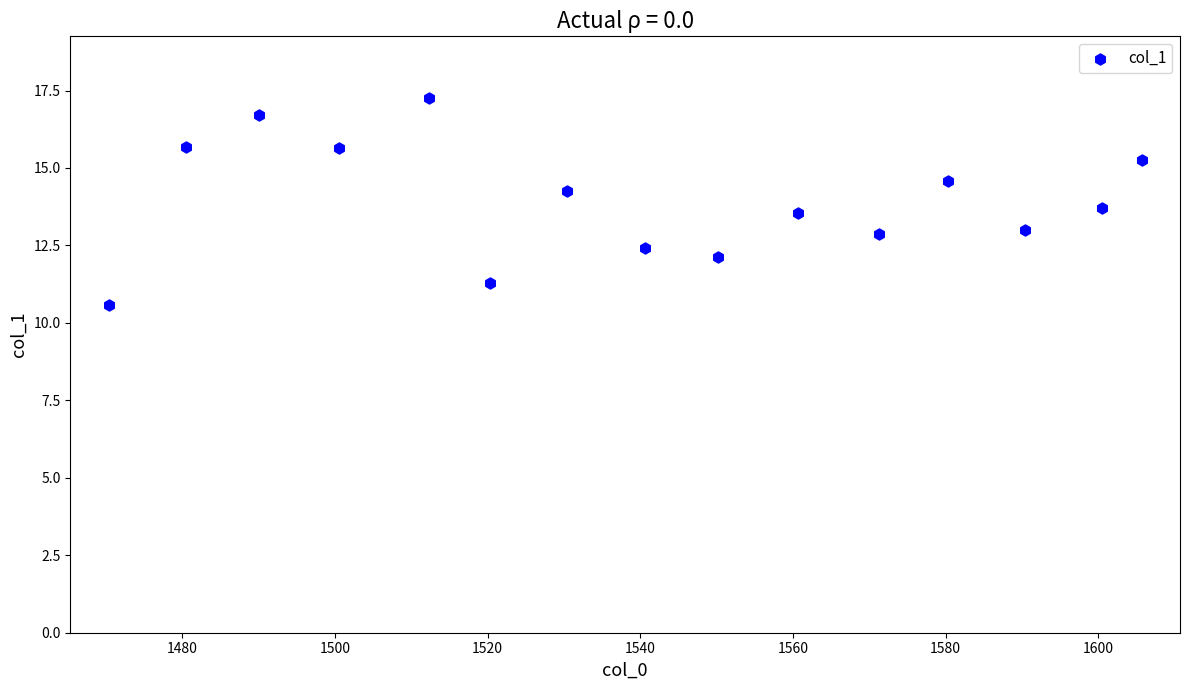

What is the range of X values (max minus min)?

135.4